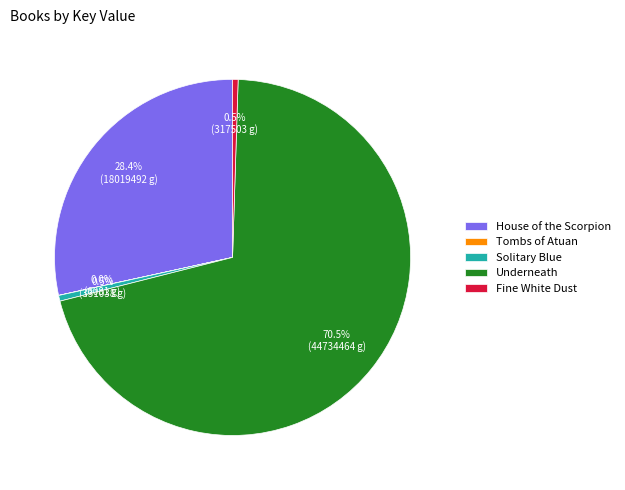

To the nearest percent, what portion does House of the Scorpion represent?

28%